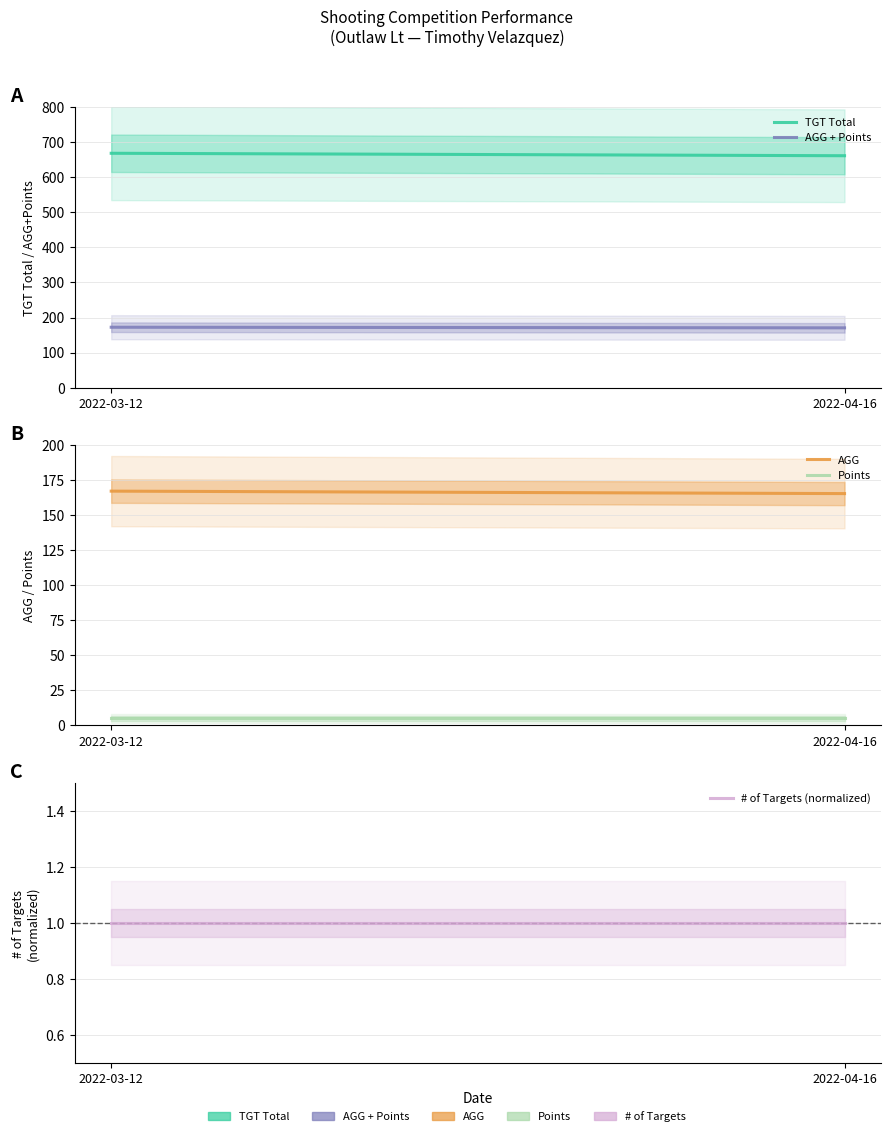

How many lines are shown in the chart?

5